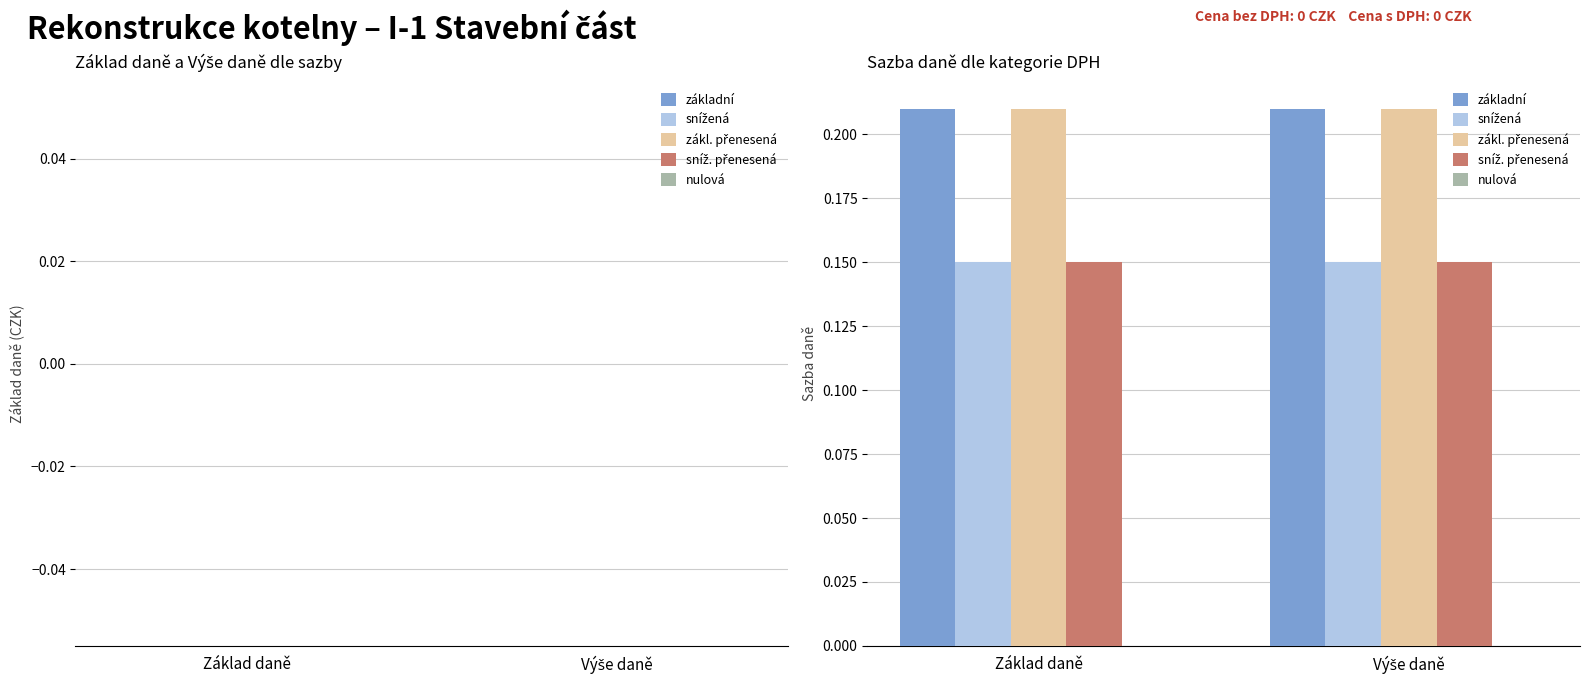

What is the total value across all series at Základ daně?

0.7